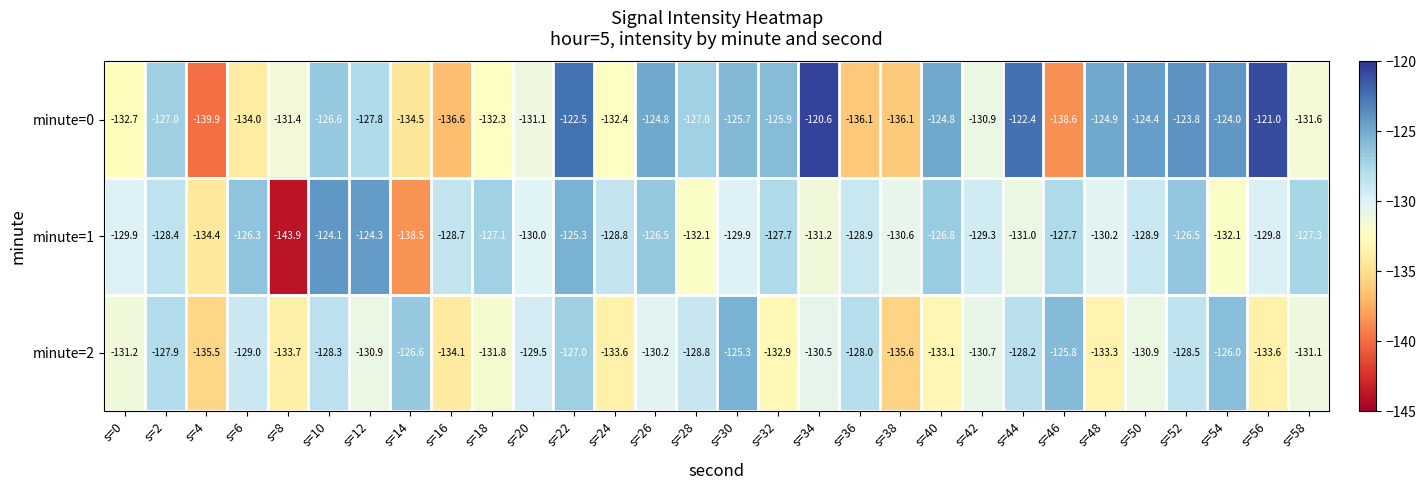

At s=10, list the series in order from smallest to largest.

minute=2, minute=0, minute=1